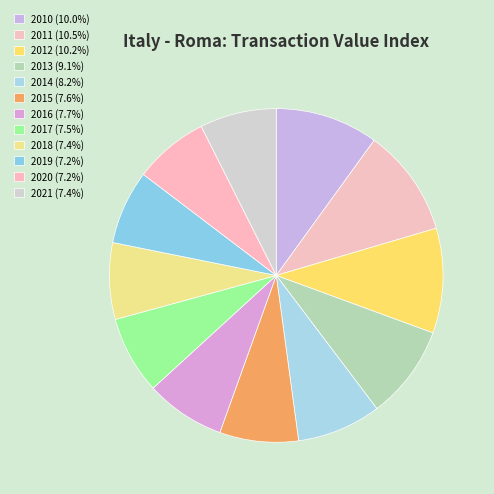

Is it true that 2012 is 10% of the pie?

True